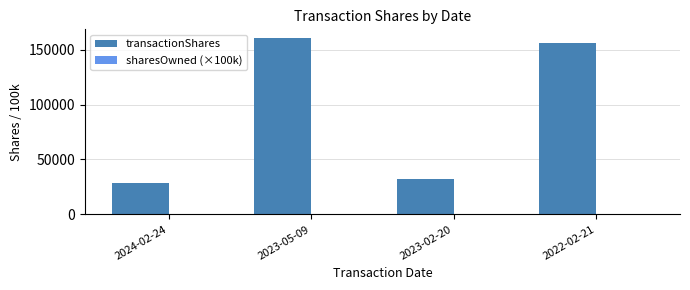

Which series changed the most between 2024-02-24 and 2022-02-21?

transactionShares